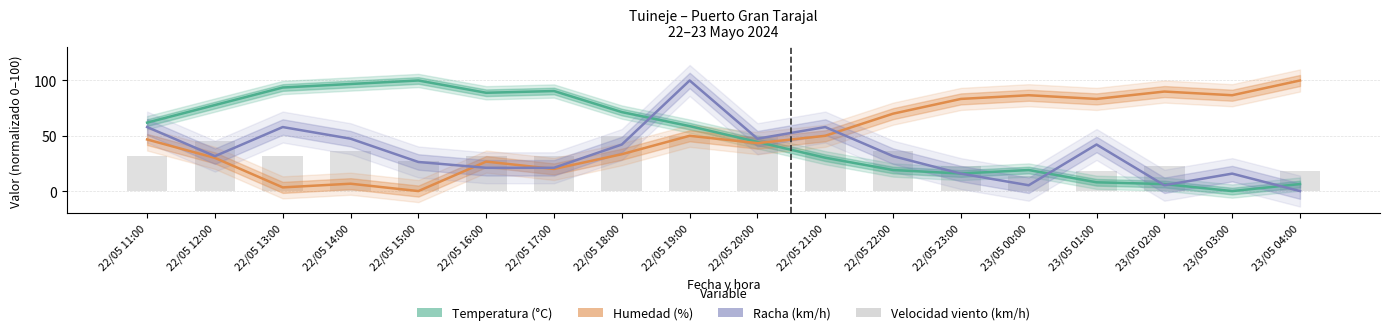

At which label does Racha (km/h) reach its peak?

22/05 19:00